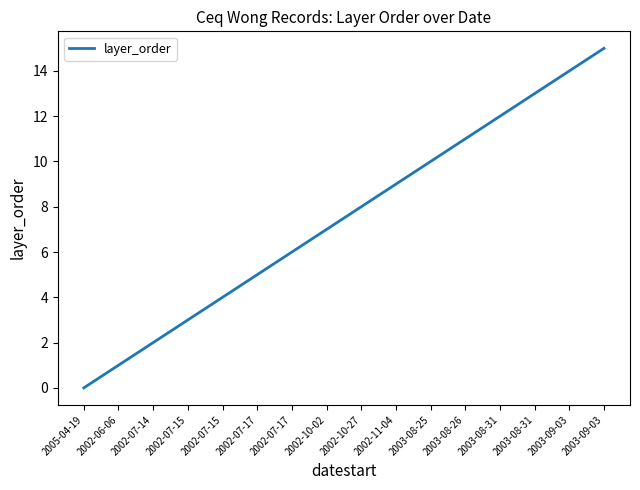

Rank the categories by value from lowest to highest.

2005-04-19, 2002-06-06, 2002-07-14, 2002-07-15, 2002-07-15, 2002-07-17, 2002-07-17, 2002-10-02, 2002-10-27, 2002-11-04, 2003-08-25, 2003-08-26, 2003-08-31, 2003-08-31, 2003-09-03, 2003-09-03